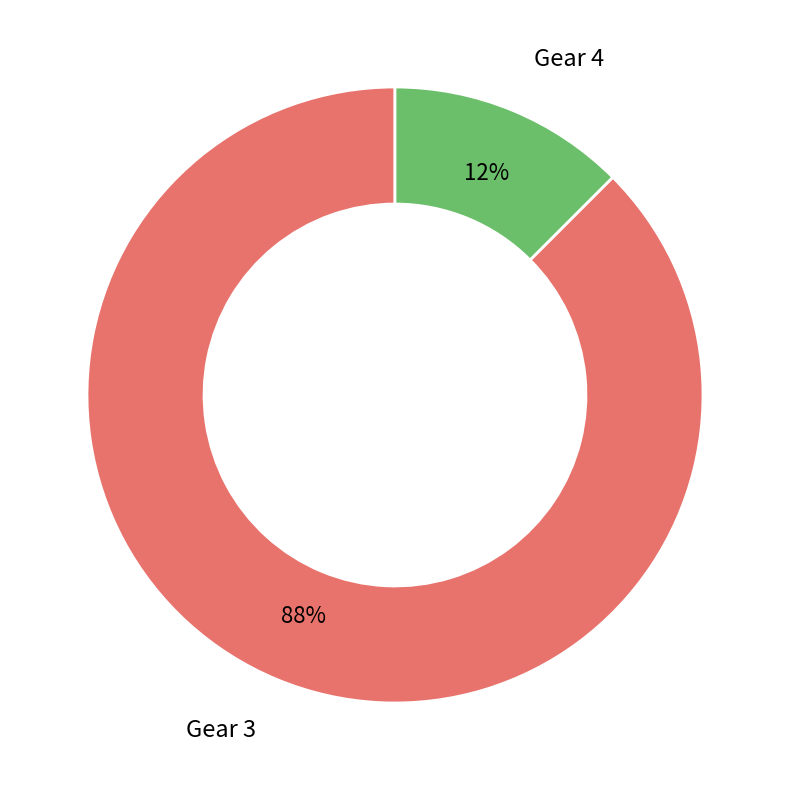

Which category has the biggest portion of the pie?

Gear 3